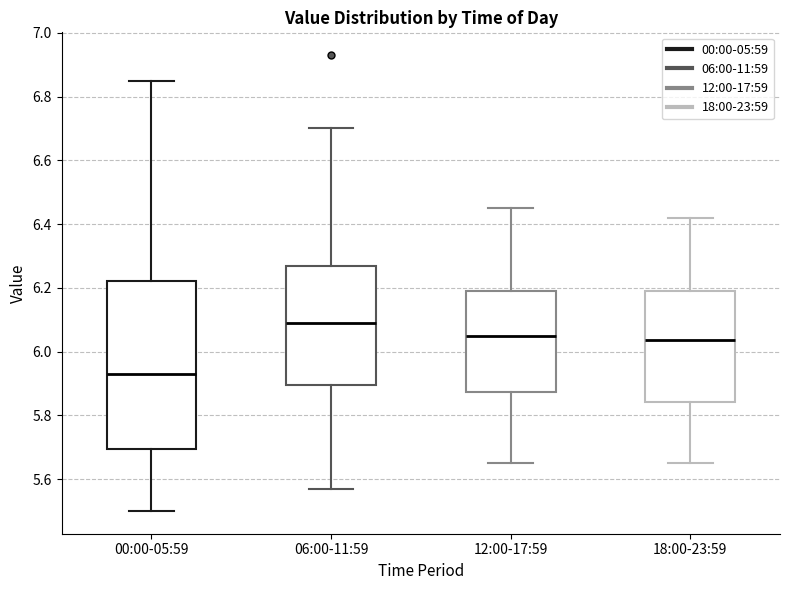

Reading left to right, transcribe this box plot: for each box, give where its median line is, the range the box spans, and where its two whiskers end, as read against the y-axis. The values are not printed on the chart, so give them approximately, as read against the axis.

00:00-05:59: median 5.94, box 5.70 to 6.22, whiskers 5.50 to 6.86
06:00-11:59: median 6.10, box 5.90 to 6.26, whiskers 5.58 to 6.70
12:00-17:59: median 6.06, box 5.88 to 6.20, whiskers 5.66 to 6.46
18:00-23:59: median 6.04, box 5.84 to 6.20, whiskers 5.66 to 6.42